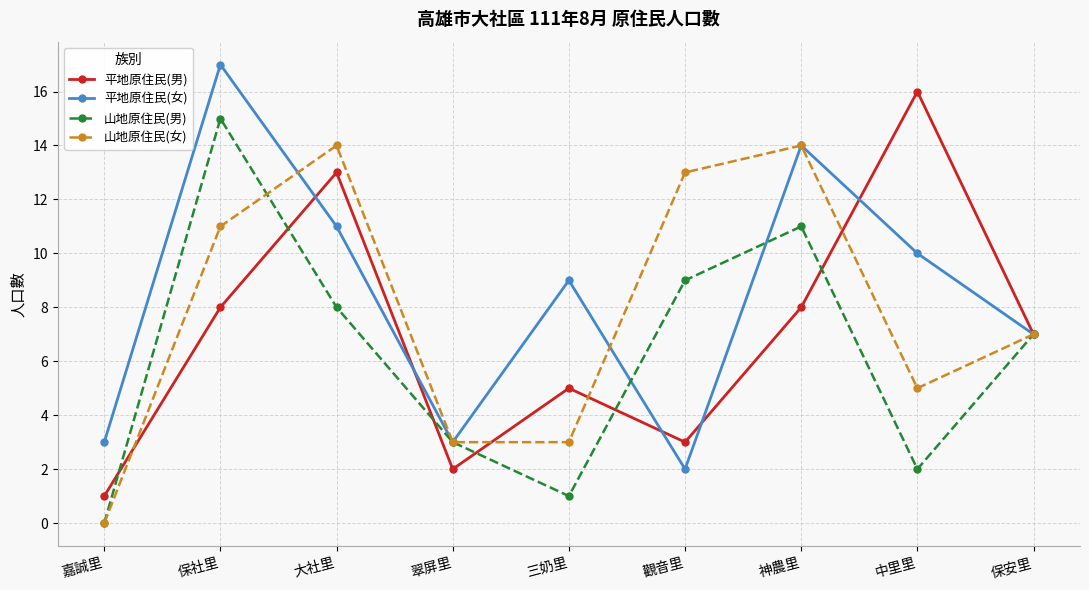

What is the sum of all 山地原住民(女) values?

70